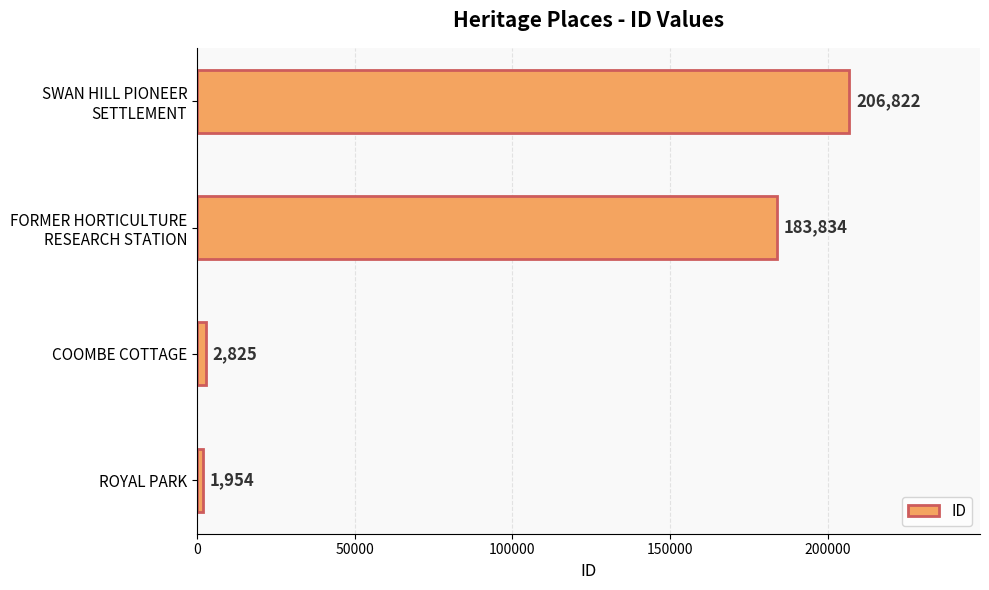

Reading bottom to top, extract all data points from this chart.

1954	2825	183834	206822